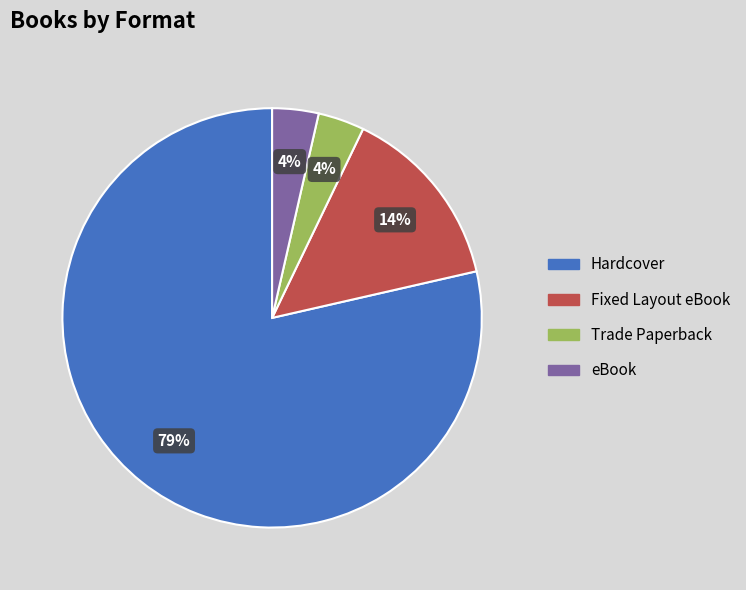

What is the majority slice?

Hardcover